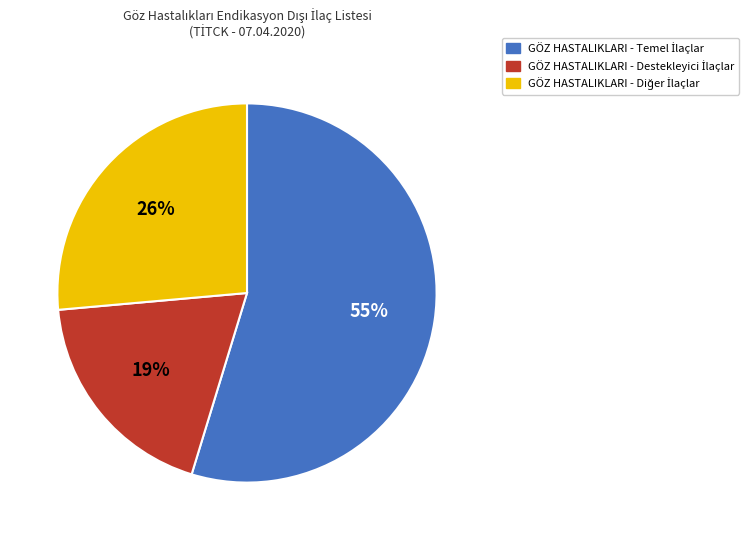

How many segments does this pie chart have?

3